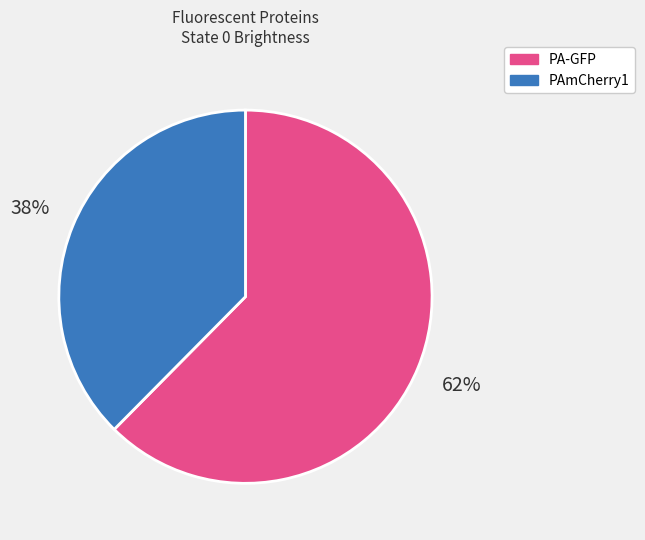

Which slice is the largest?

PA-GFP